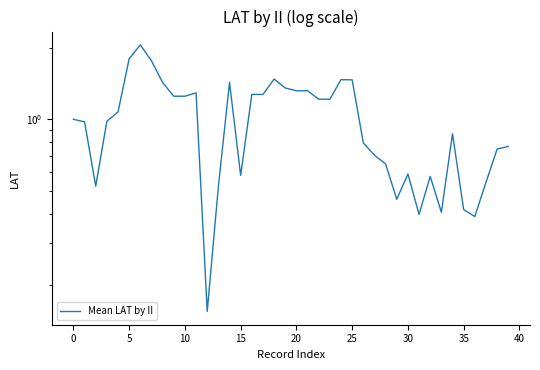

The chart shows a value of 2.1 at 16. True or false?

False